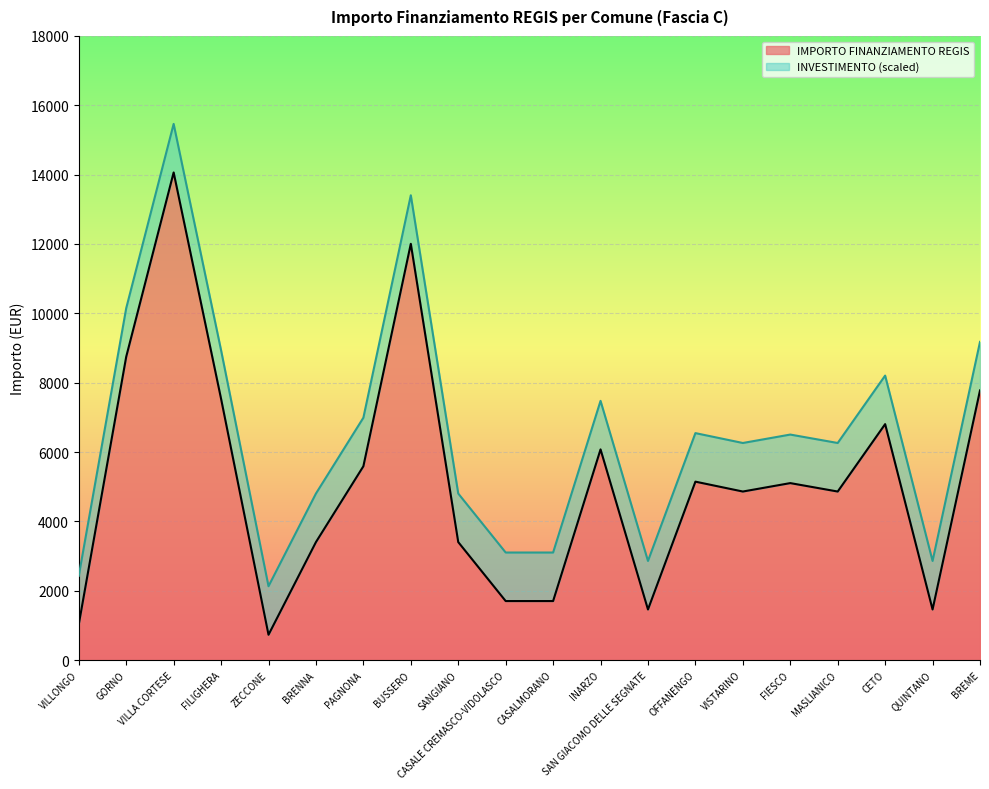

Reading left to right, transcribe all the data shown in this chart.

1029	8748	14063	7533	729	3402	5589	12005	3402	1701	1701	6075	1458	5145	4860	5103	4860	6804	1458	7776